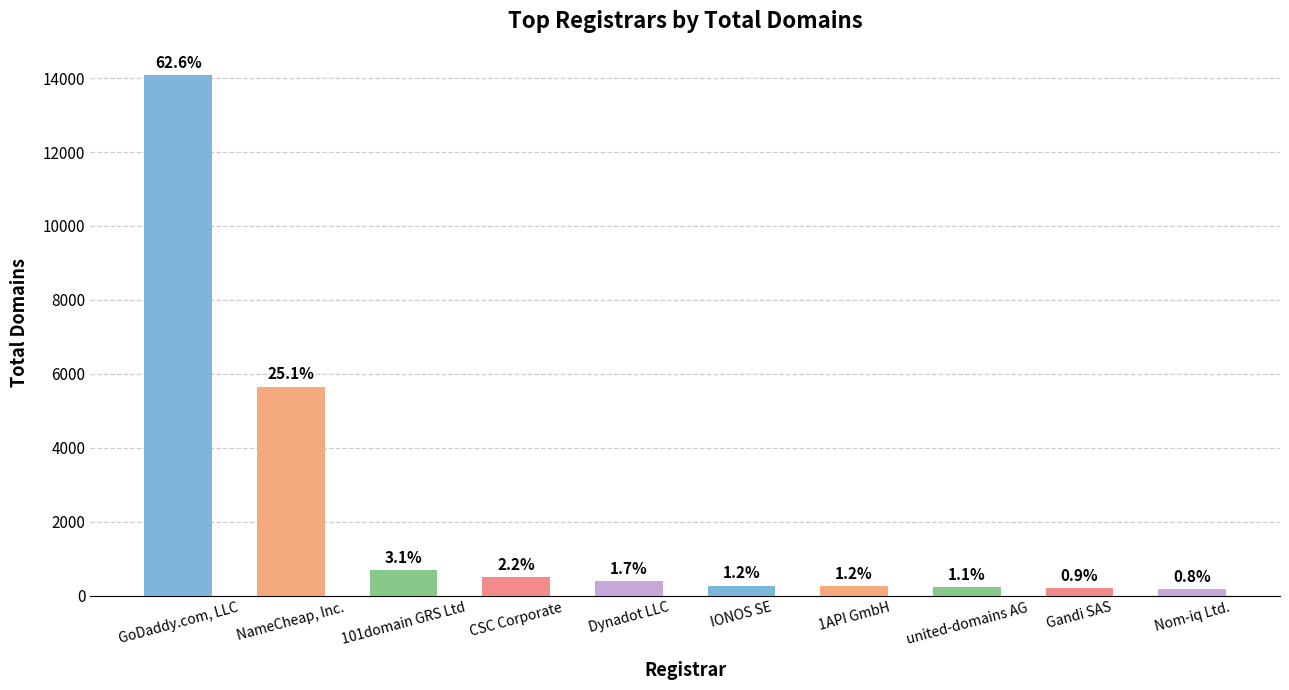

What is the difference between the maximum and minimum values?

13908